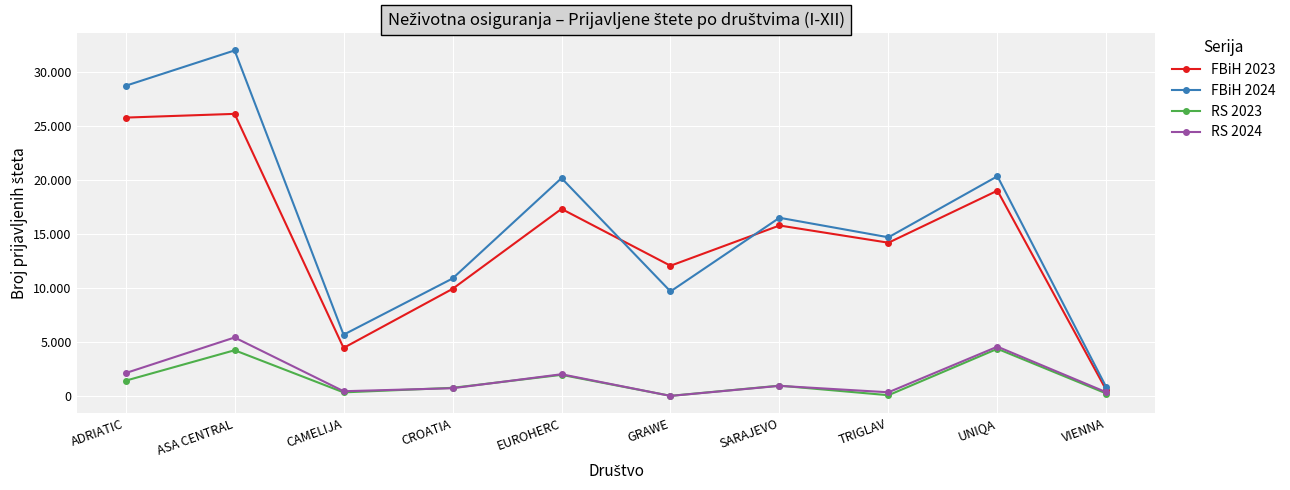

At how many categories does at least one series exceed 16203?

5